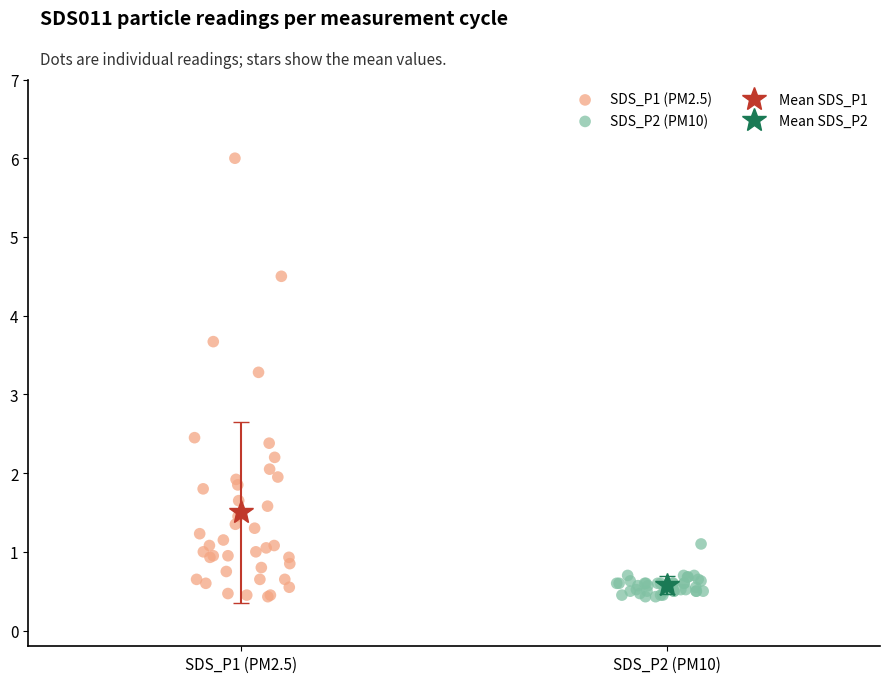

Which series contains the highest Y value?

SDS_P1 (PM2.5)